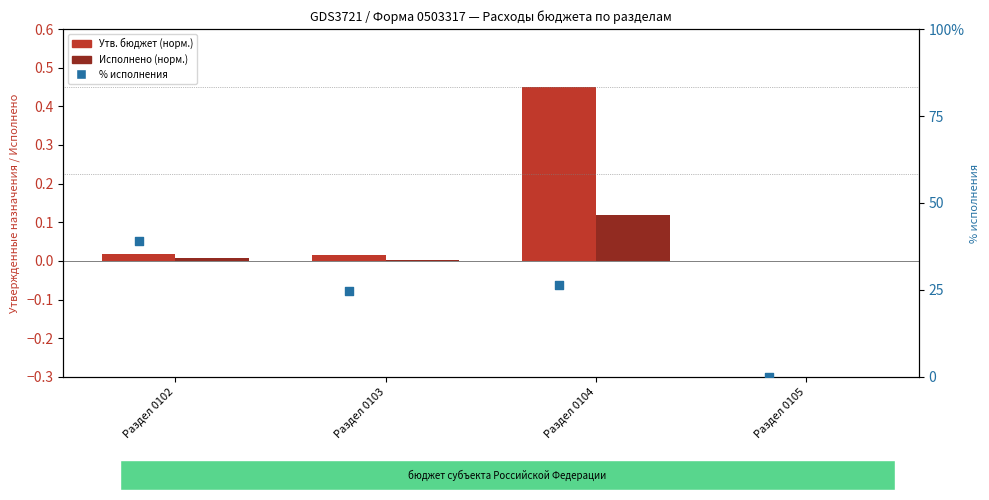

Which series has the largest total across all categories?

% исполнения